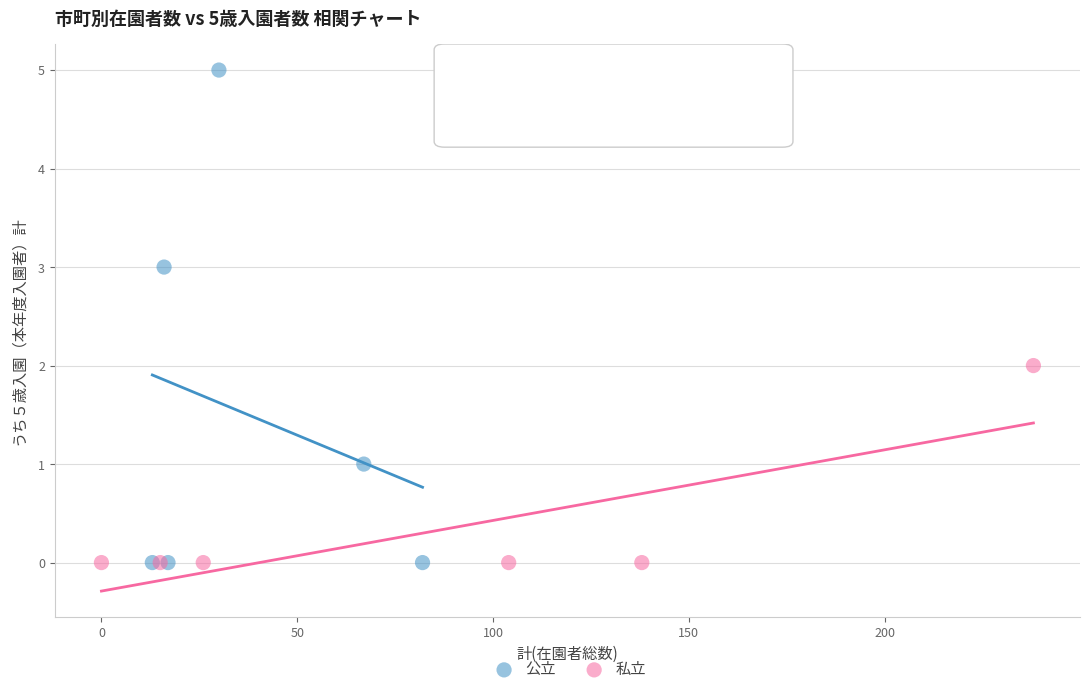

What are all the series names shown in the legend?

公立, 私立